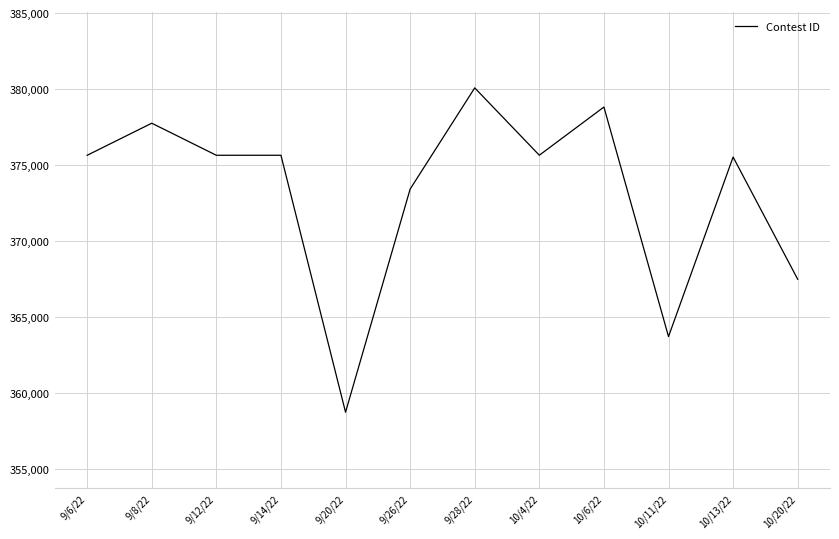

Which label corresponds to the smallest value in the chart?

9/20/22